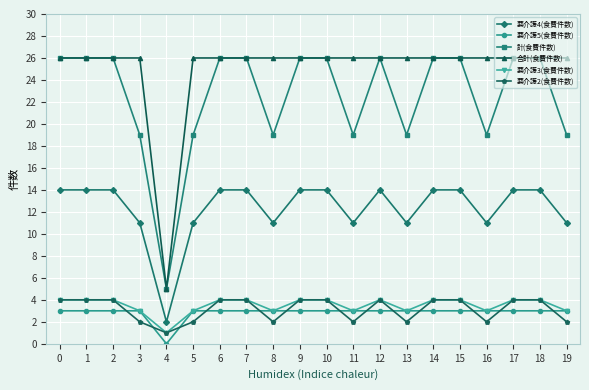

What is the value of the 合計(食費件数) point at the 18th from the left?

26